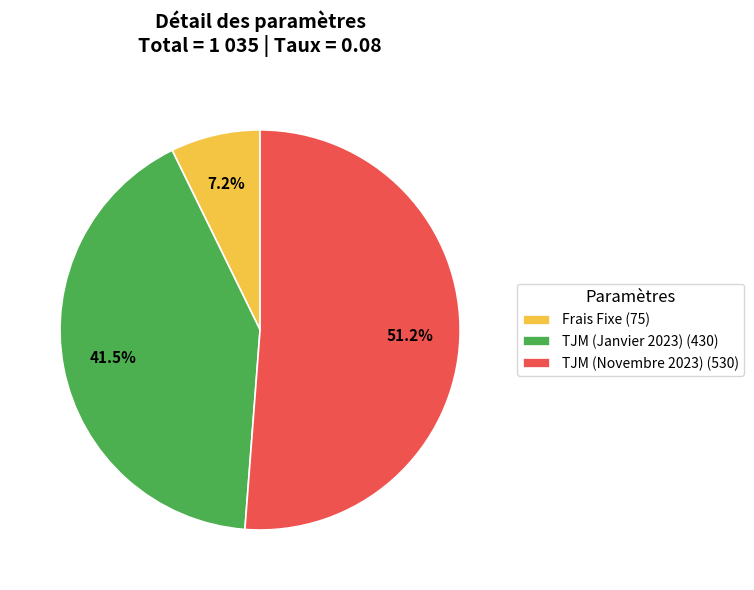

What is the ratio of the value at TJM (Novembre 2023) (530) to the value at TJM (Janvier 2023) (430)?

1.2